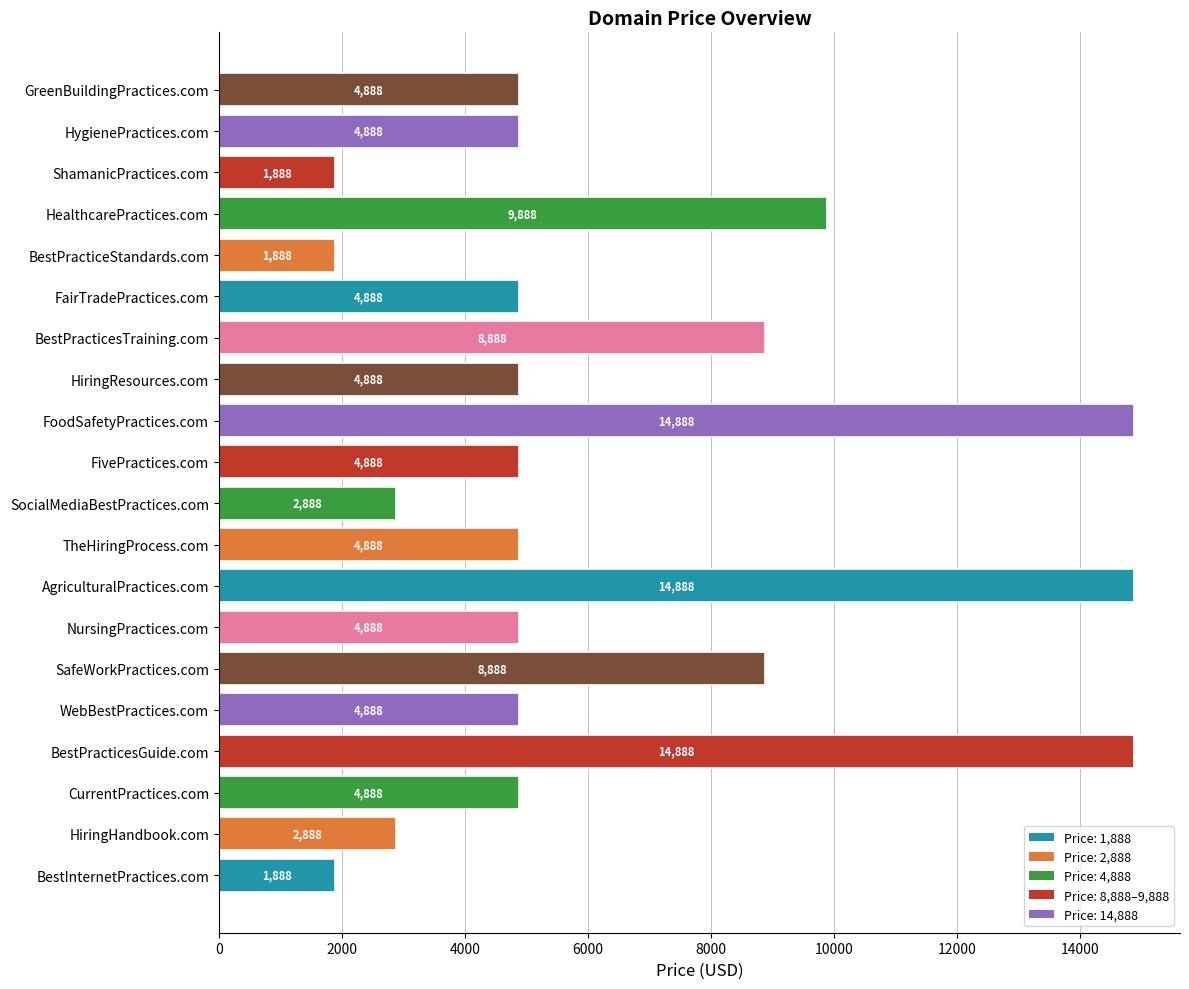

What is the approximate value at BestInternetPractices.com, to the nearest 50?

1900